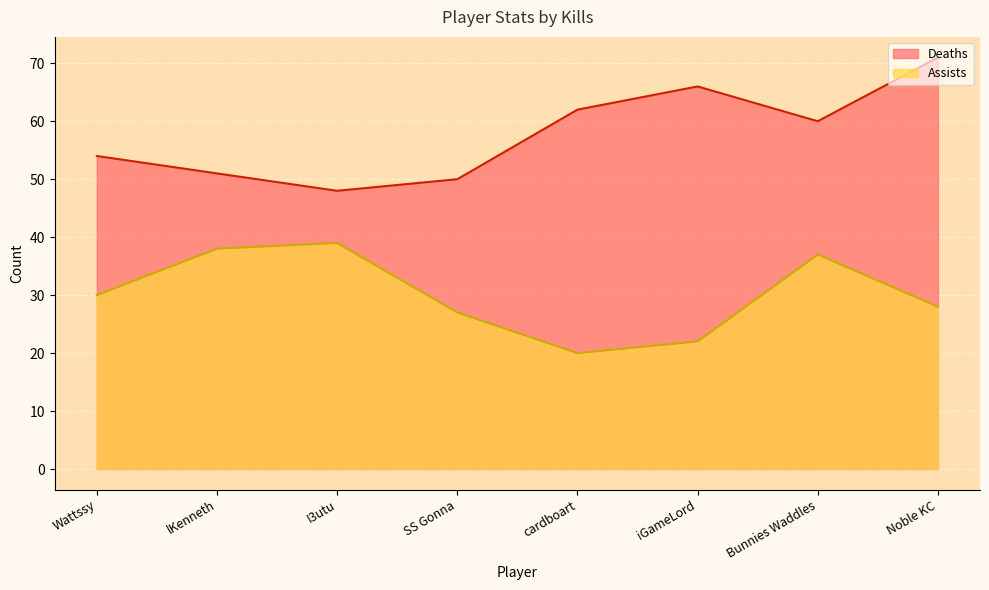

How many lines are shown in the chart?

2